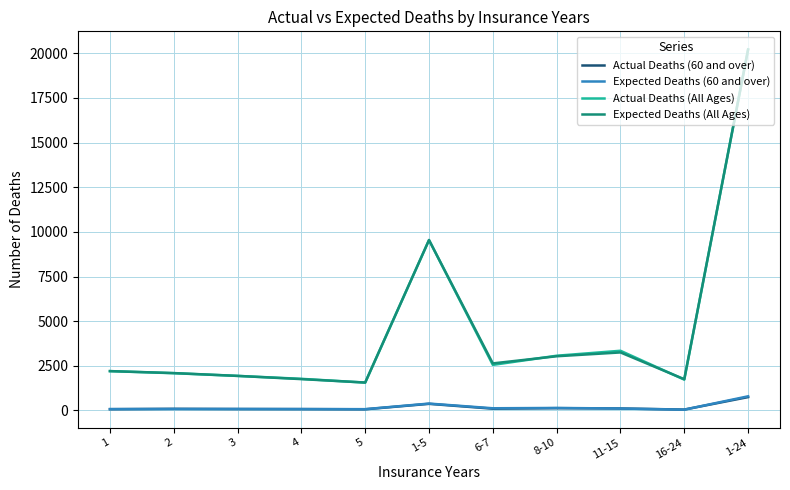

At which category is the sum across all series the highest?

1-24